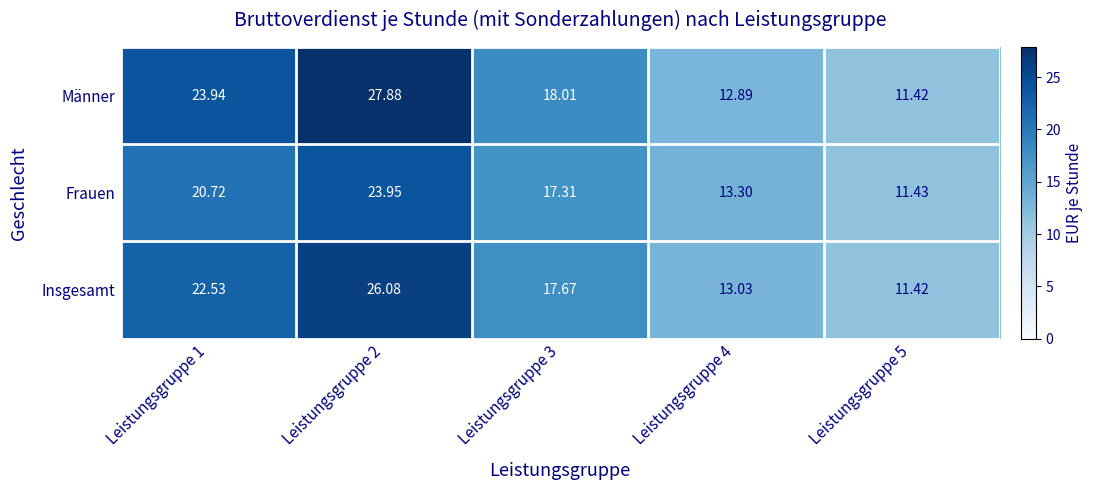

How many series are shown in this chart?

3